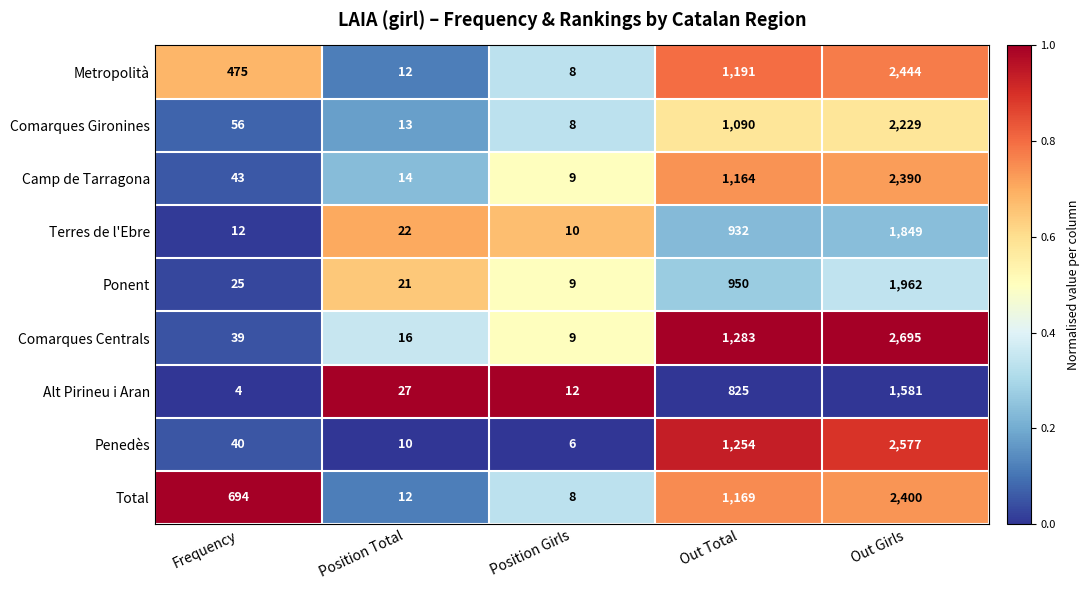

What value does the Penedès series have at Position Girls, to the nearest 10?

10